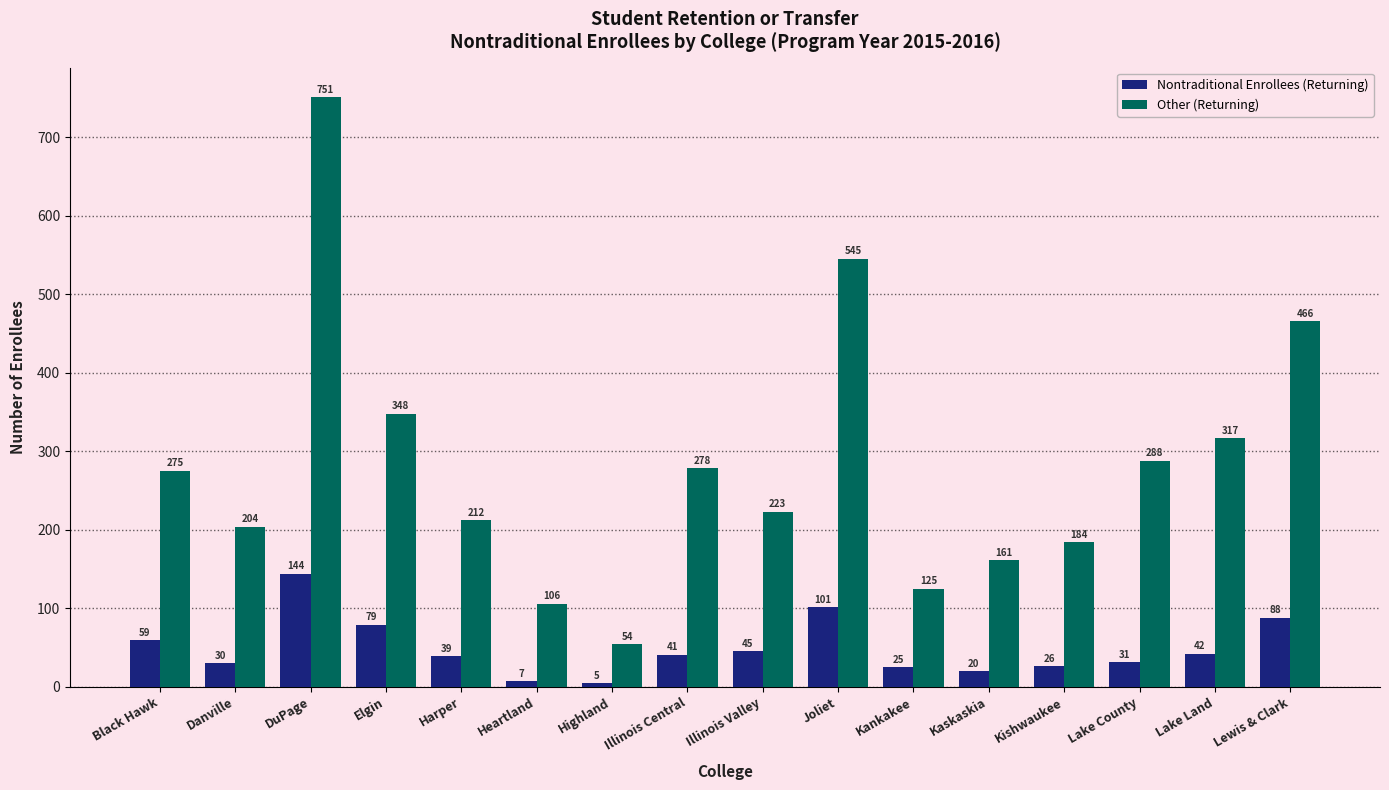

Reading left to right, extract all data points from this chart.

Nontraditional Enrollees (Returning): 59	30	144	79	39	7	5	41	45	101	25	20	26	31	42	88
Other (Returning): 275	204	751	348	212	106	54	278	223	545	125	161	184	288	317	466